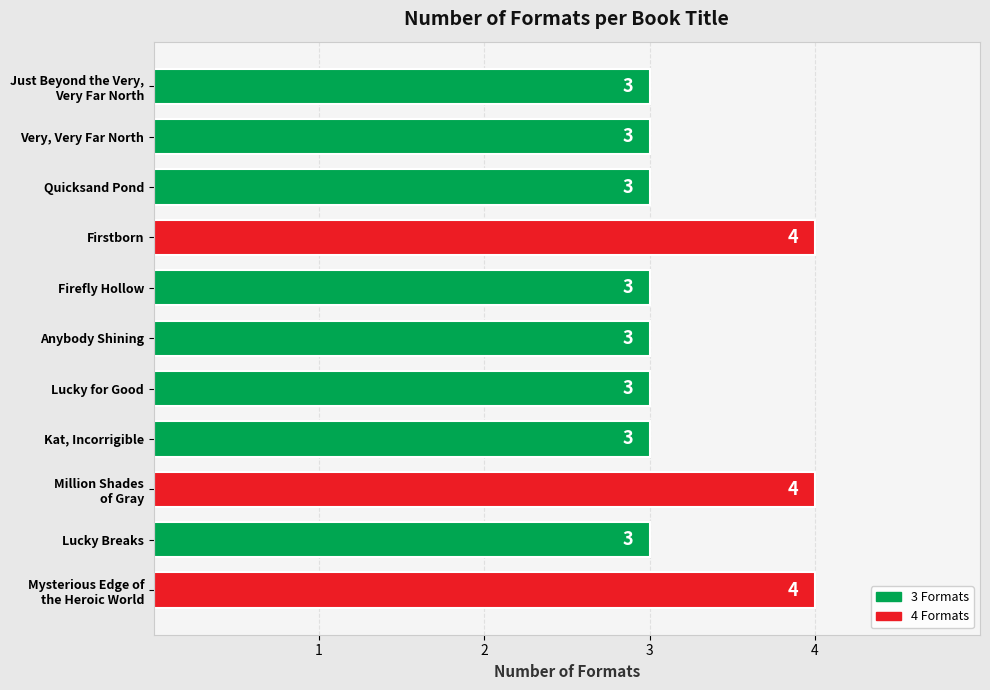

What is the difference between the maximum and second lowest values?

1